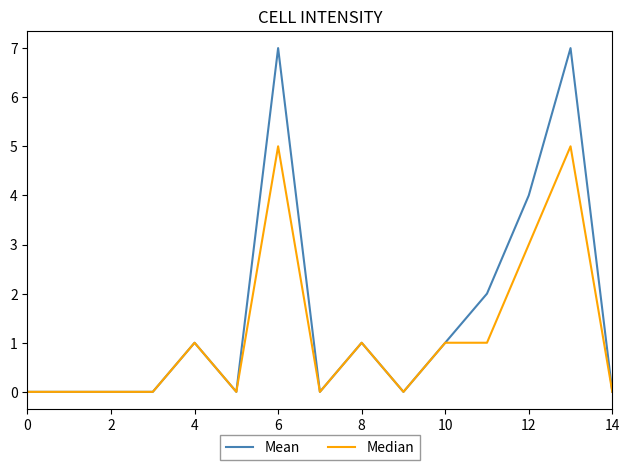

Which series has the largest range (max minus min)?

Mean